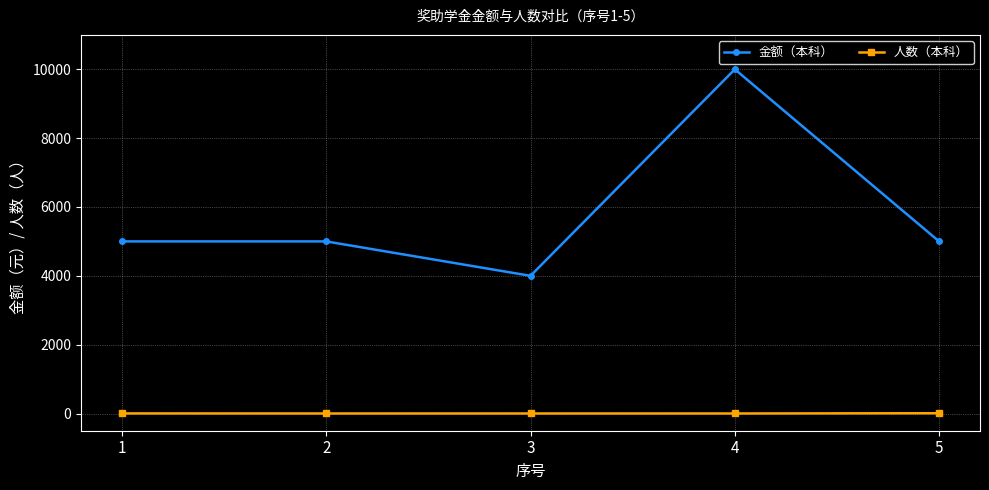

How many lines are shown in the chart?

2